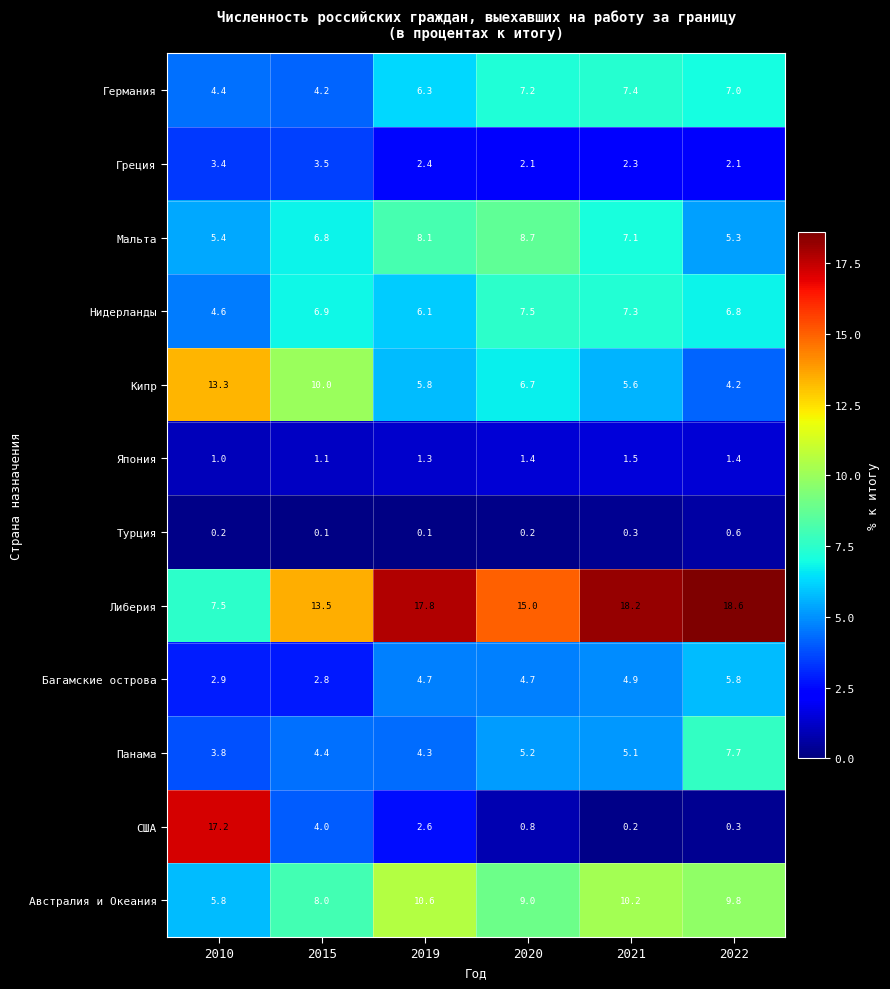

The value of Либерия at 2022 is 33.4. True or false?

False